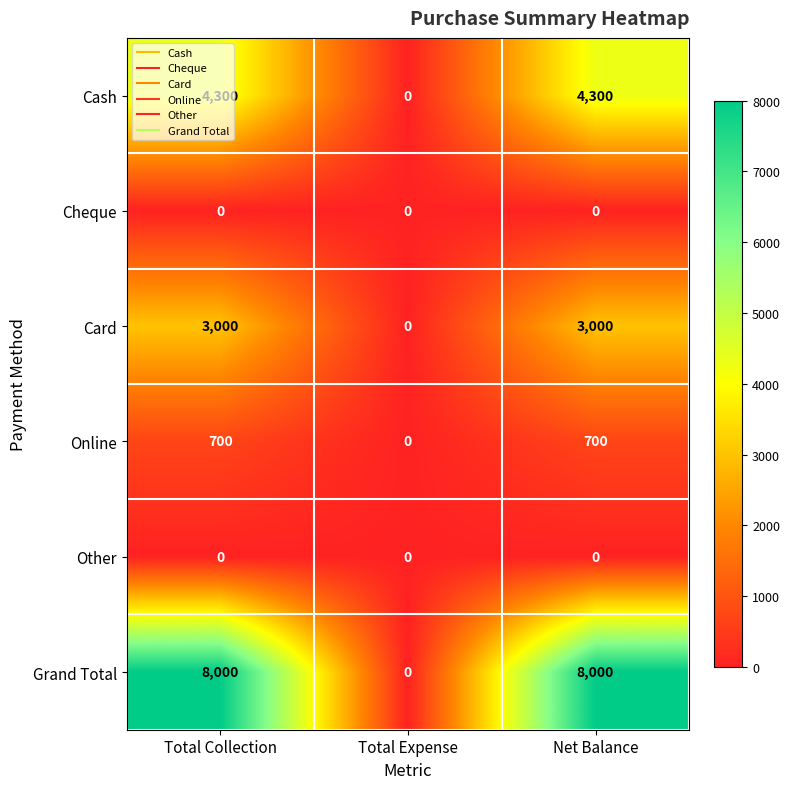

What is the sum of all Grand Total values?

16000